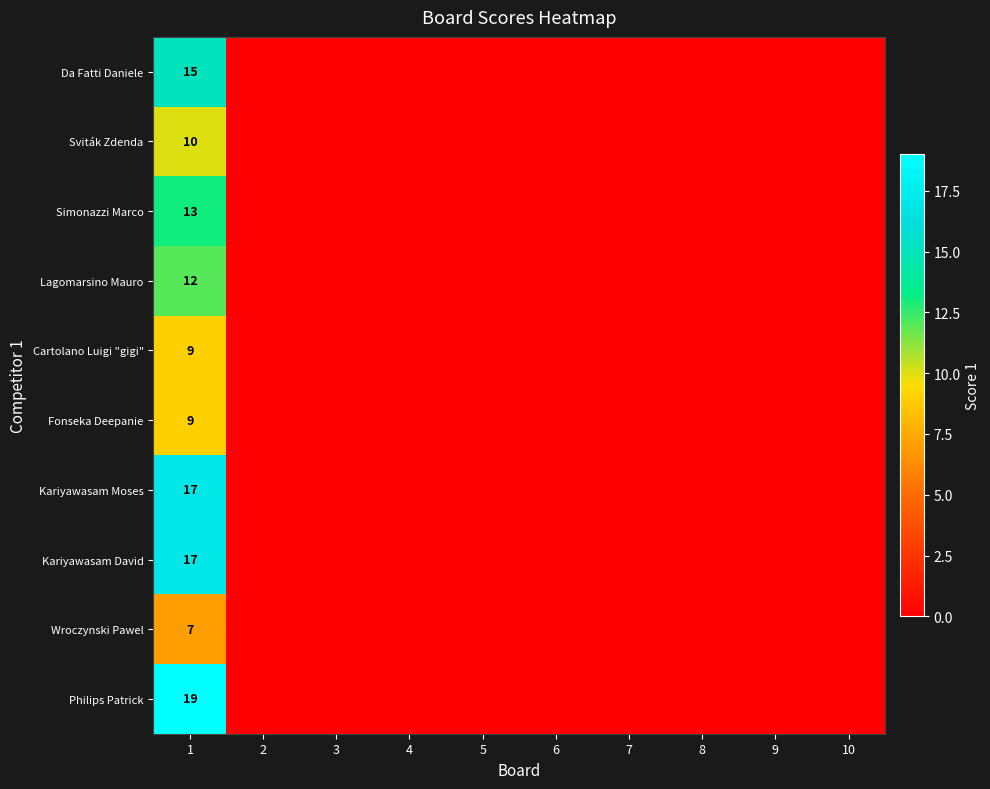

Where is Kariyawasam David nearest to the value 8?

2